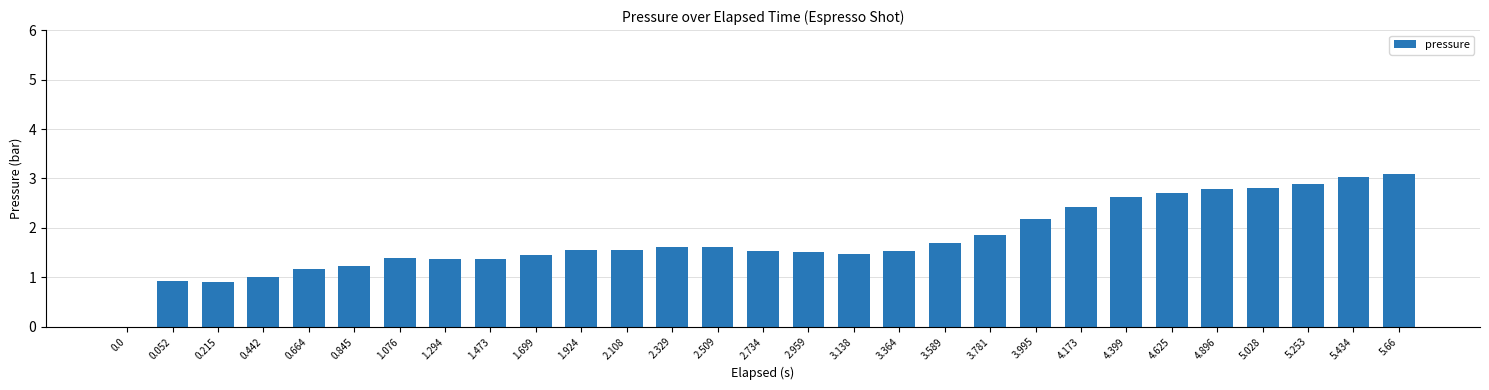

Read the value at 4.625.

2.7